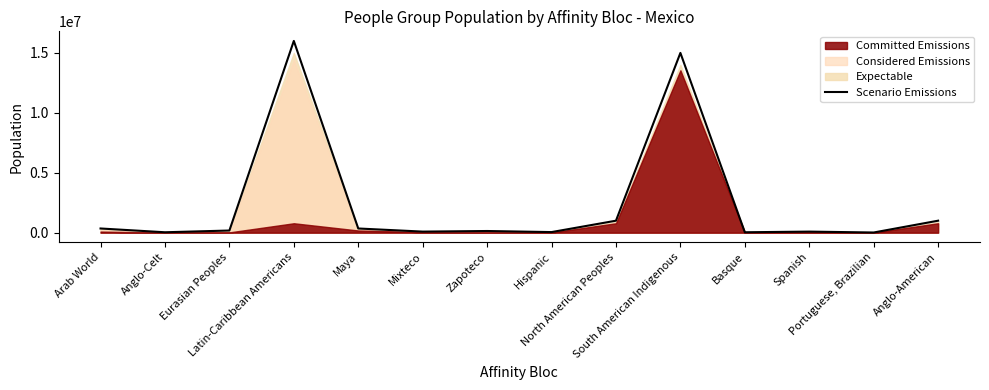

What is the difference between the maximum and second lowest values?

15965000